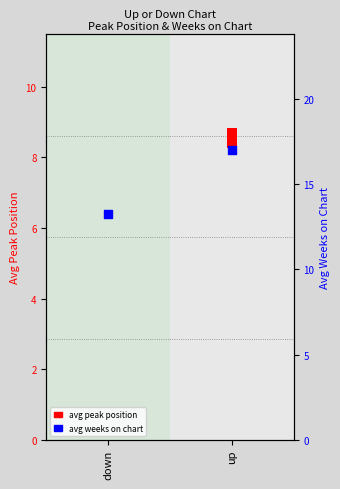

What is the ratio of the value at down to the value at up?

0.8